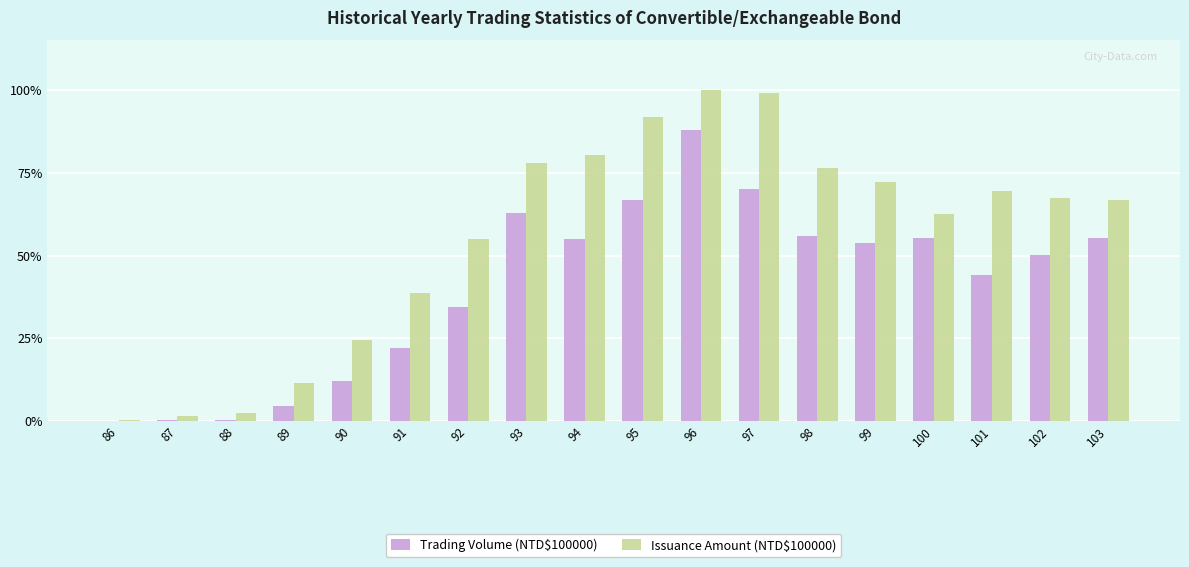

At which category is the sum across all series the highest?

96